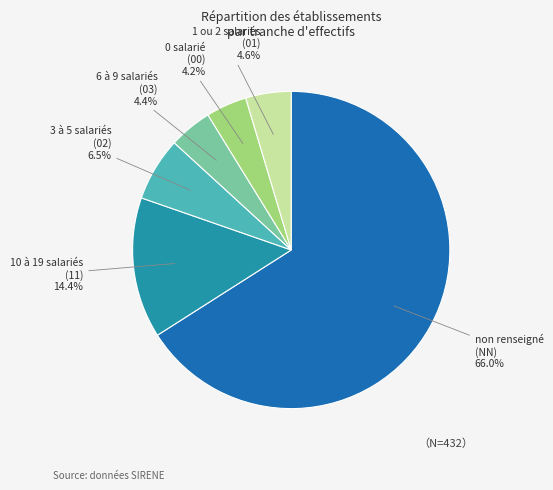

Does any single category account for the majority?

Yes